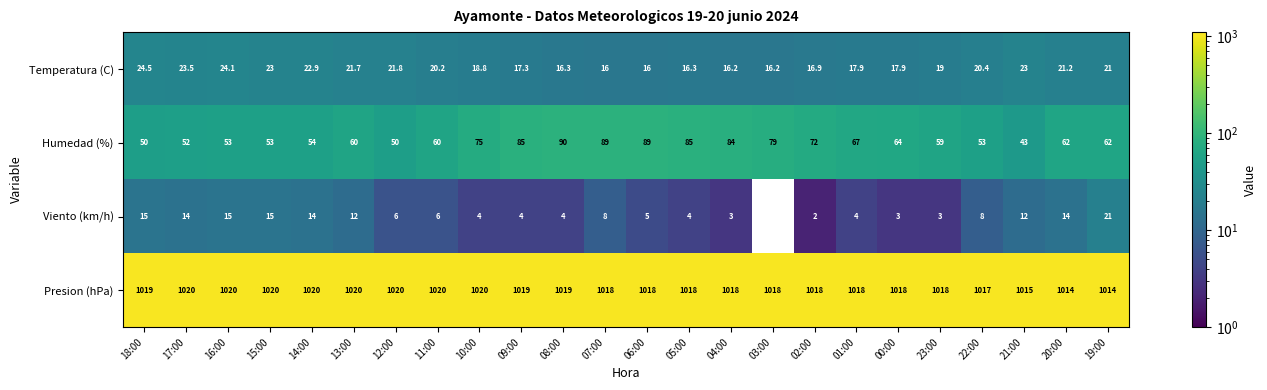

The Viento (km/h) series shows 8.0 at 22:00. True or false?

True